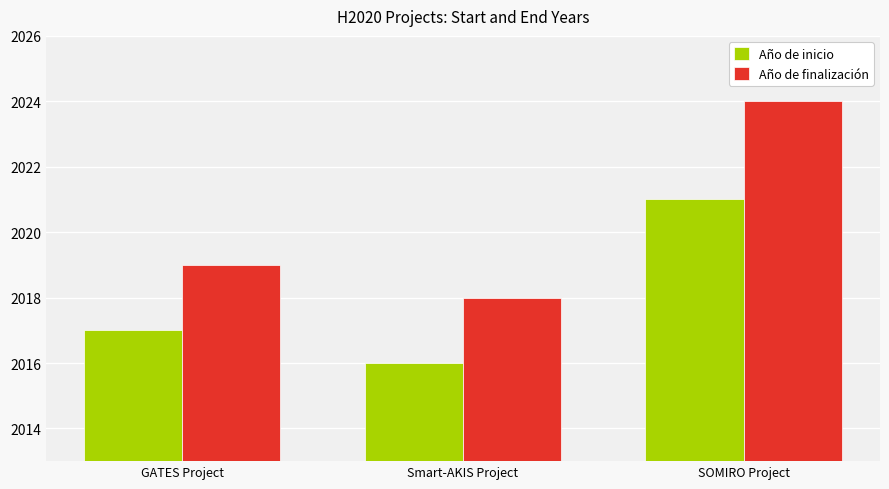

What is the difference between the maximum and minimum values in the Año de inicio series?

5